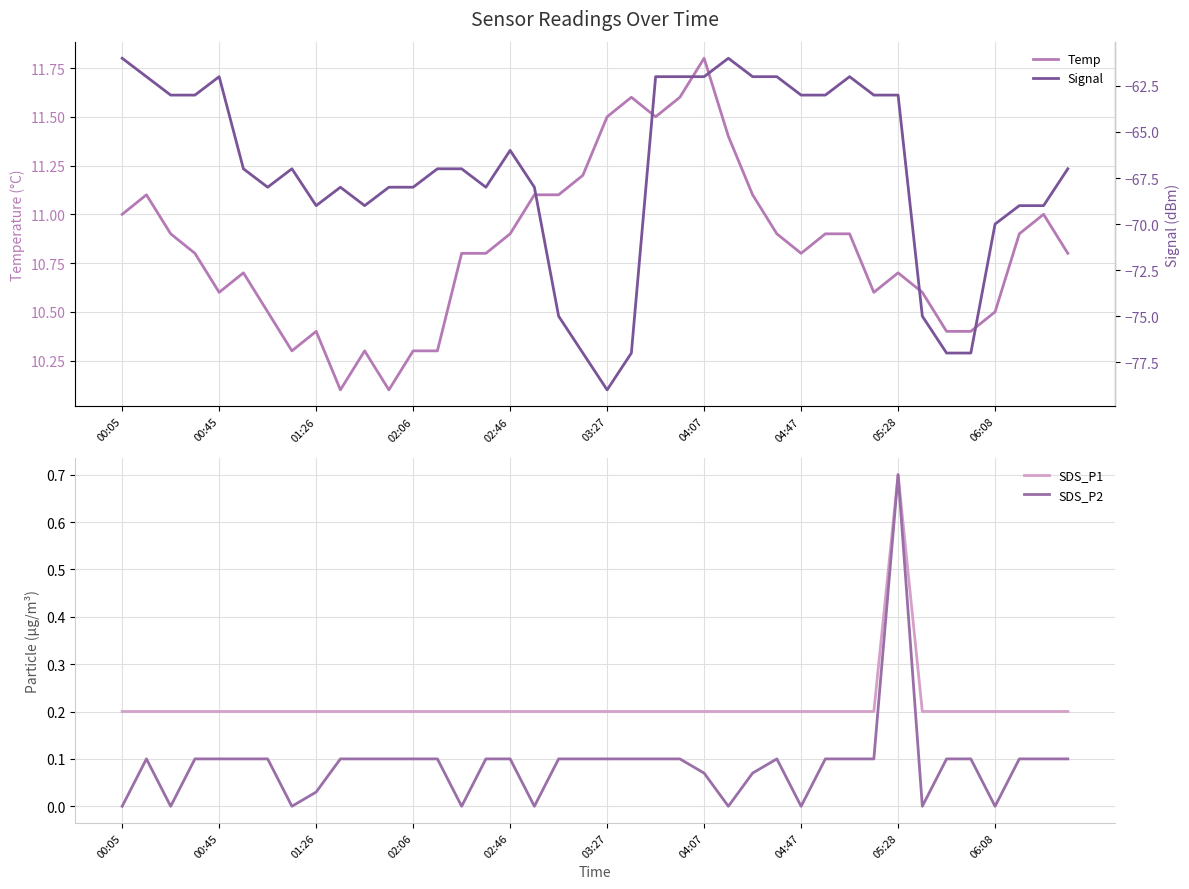

The SDS_P1 series shows 0.1 at 04:47. True or false?

False